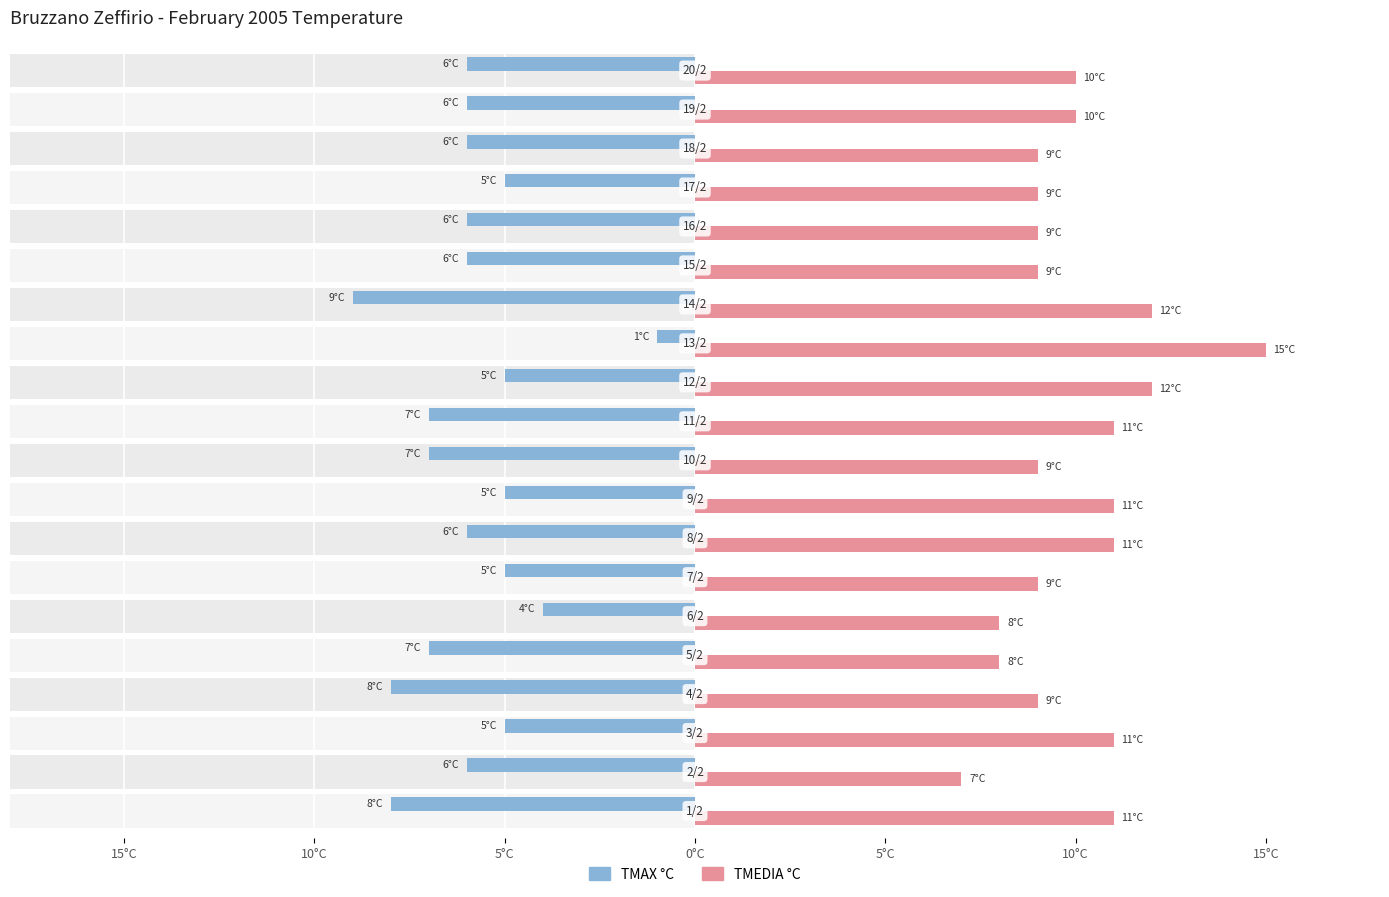

Which series has the largest total across all categories?

TMEDIA °C